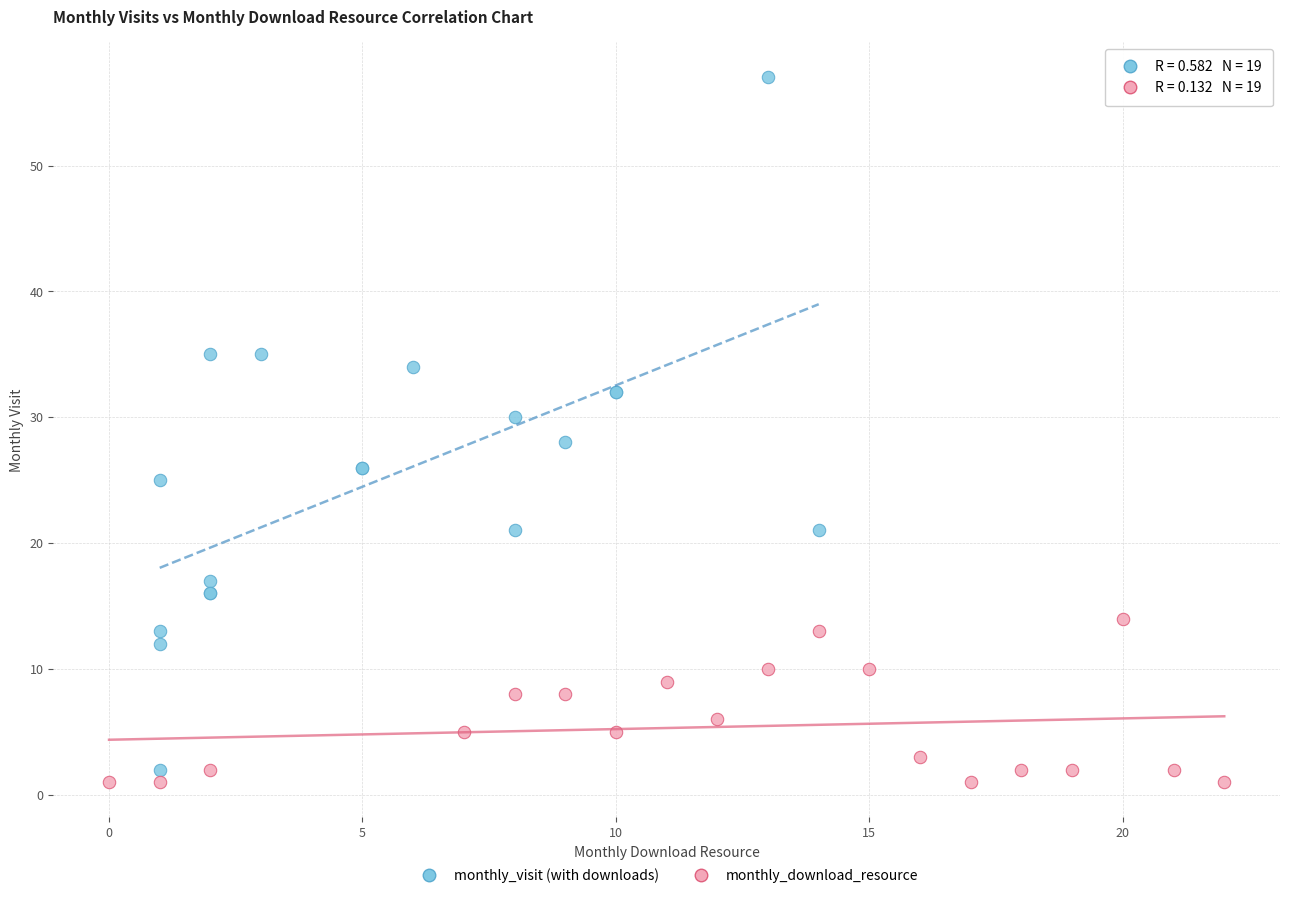

Which series contains the highest Y value?

monthly_visit (with downloads)